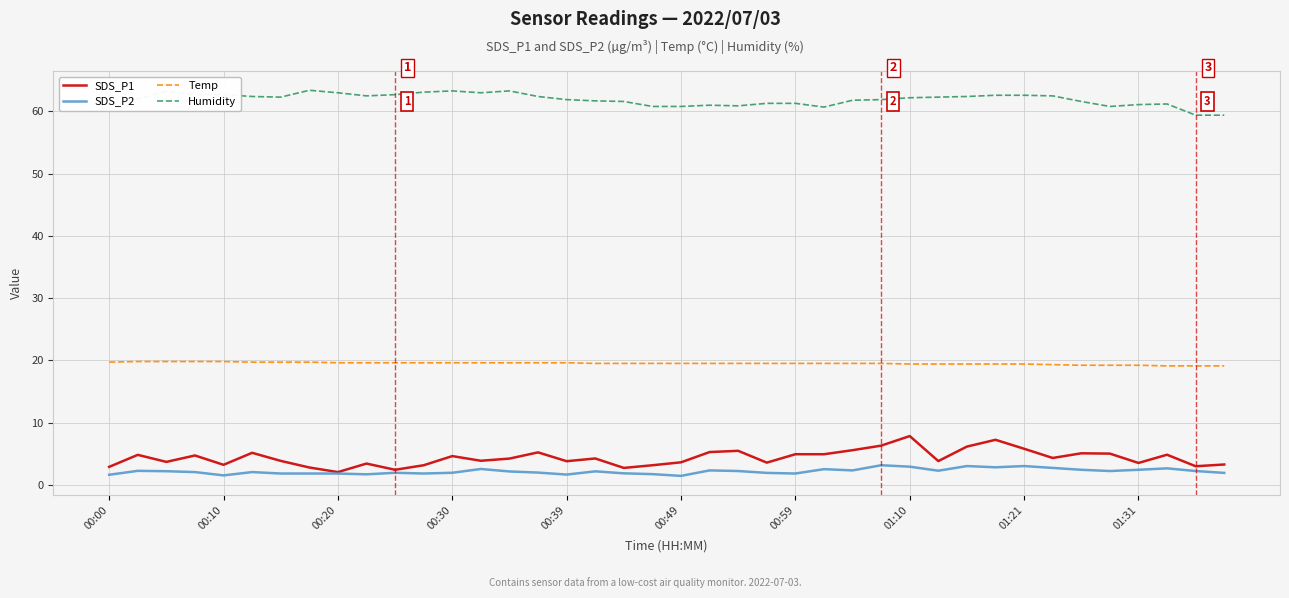

What is the greatest value displayed?

63.4